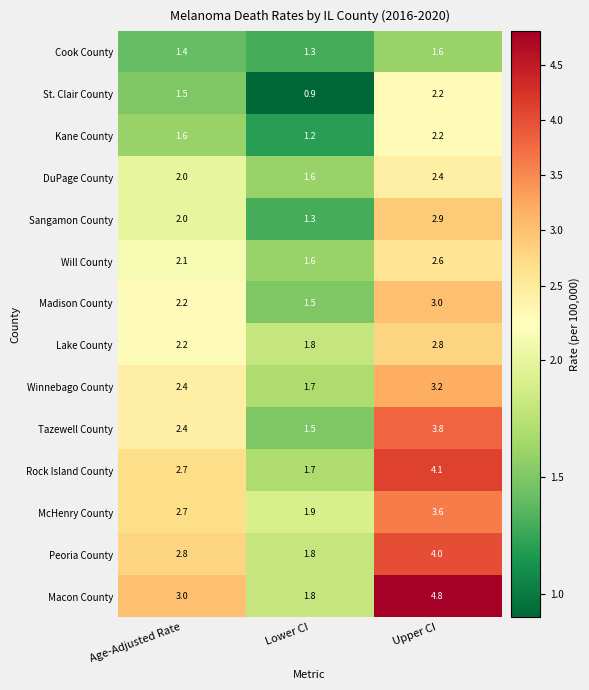

At which category does the chart reach its minimum across all series?

Lower CI